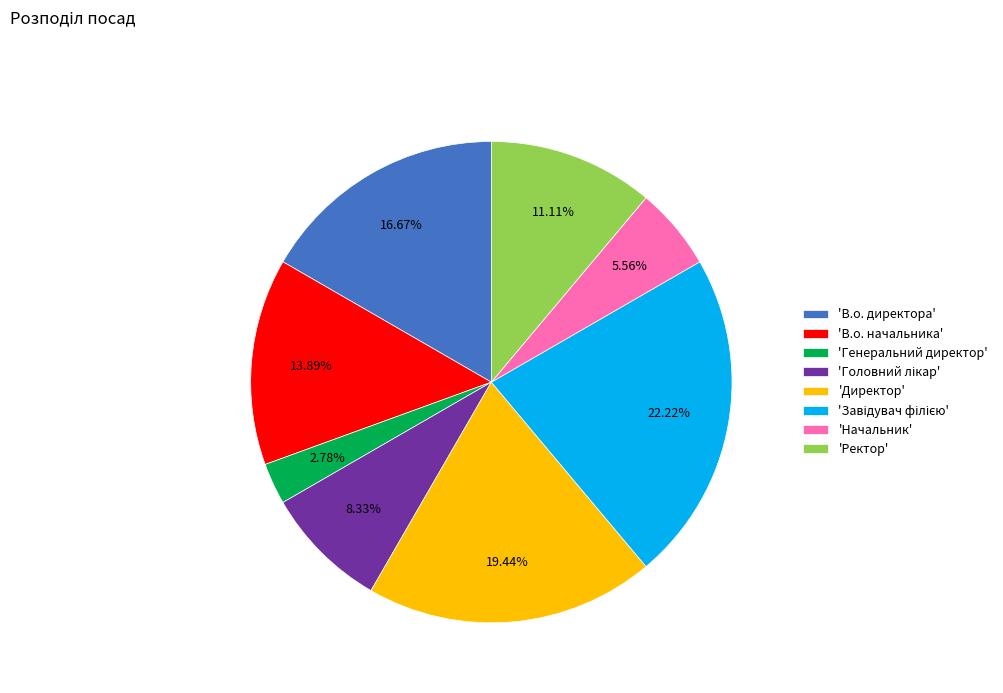

Is there any slice that represents more than half of the pie?

No